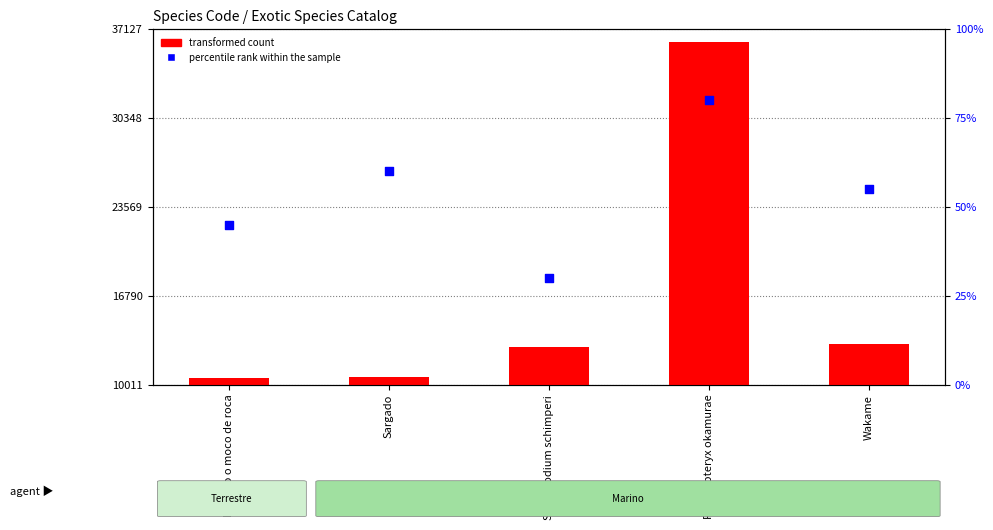

At how many categories does at least one series exceed 31851?

1